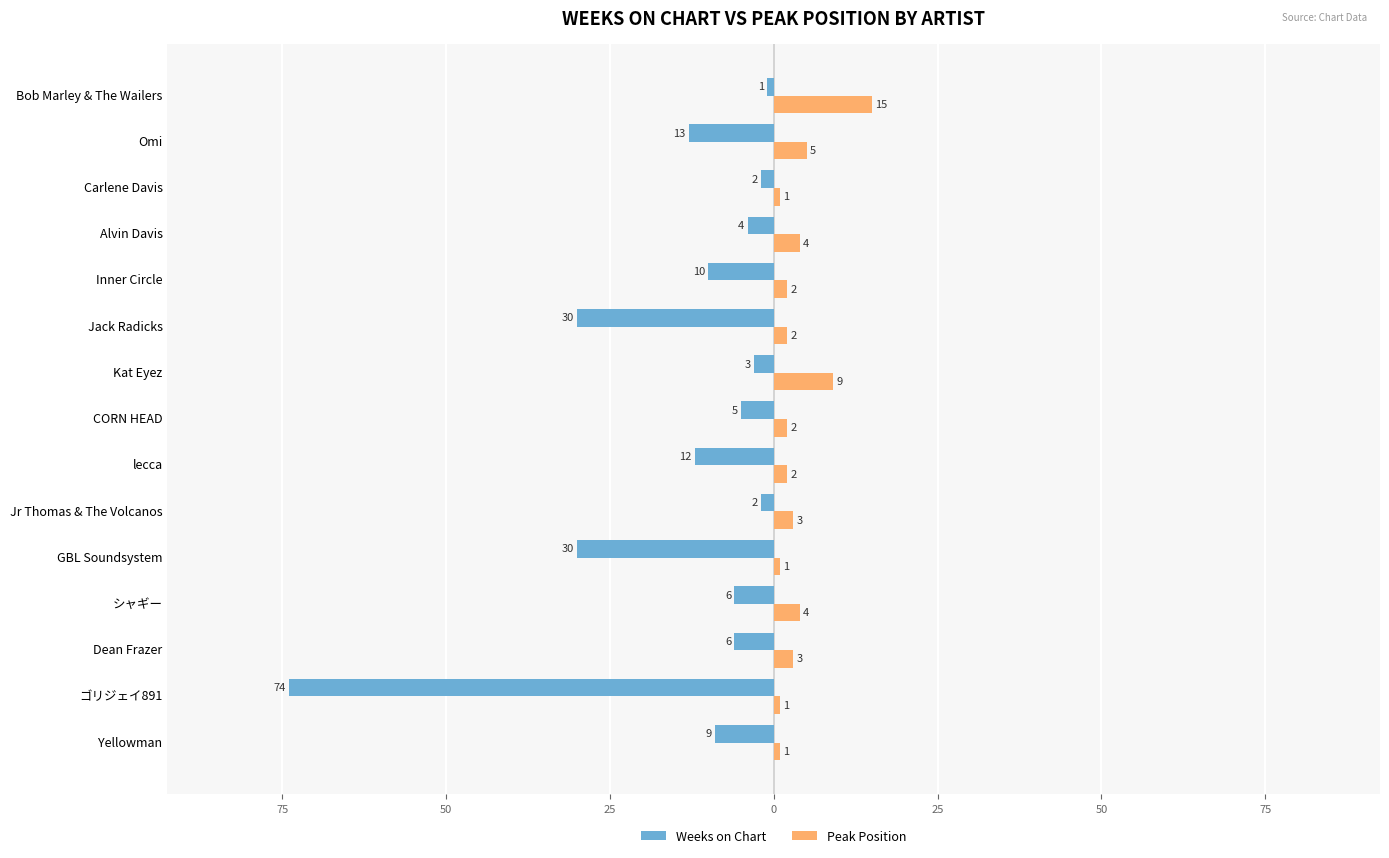

At which category does the chart reach its peak across all series?

Bob Marley & The Wailers